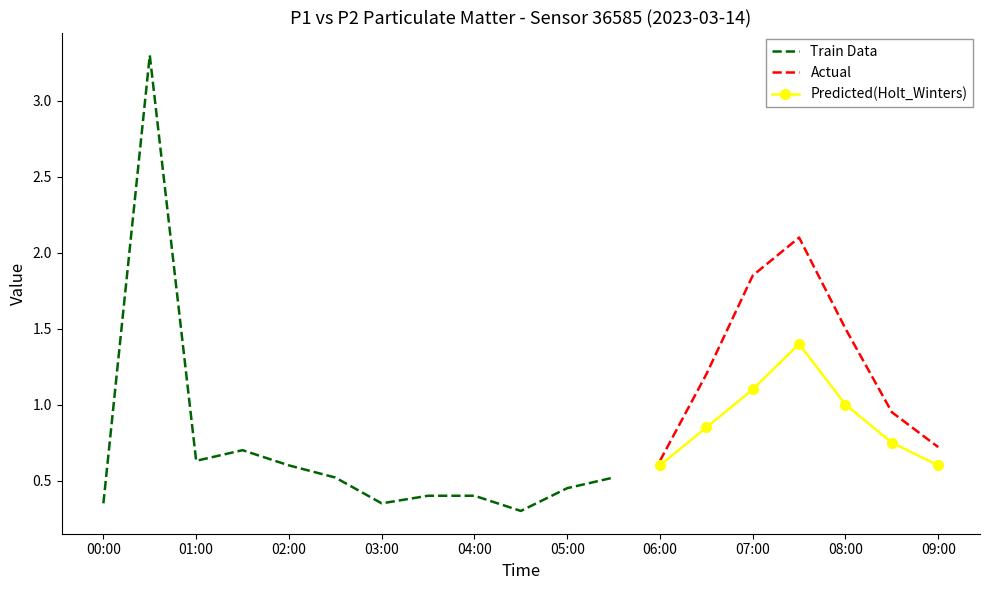

True or false: P1 has a value of 0.4 at 03:30.

True